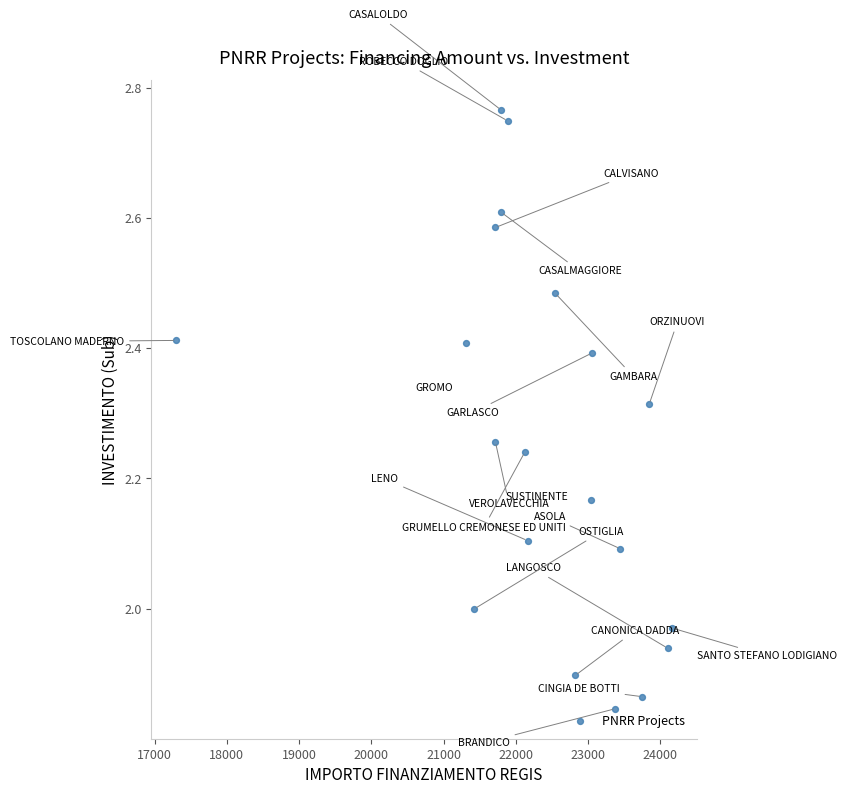

What is the range of Y values (max minus min)?

0.9